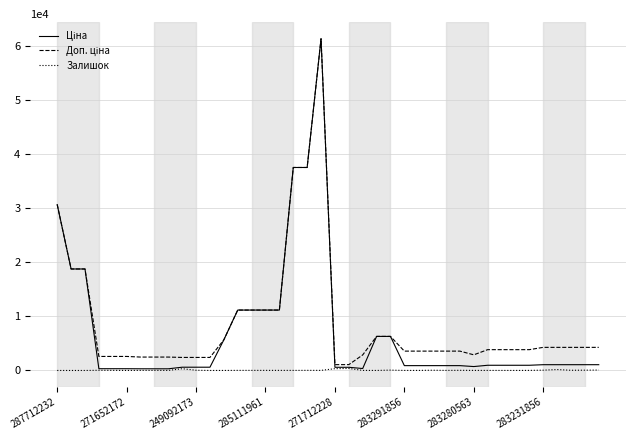

What is the greatest value displayed?

61434.3